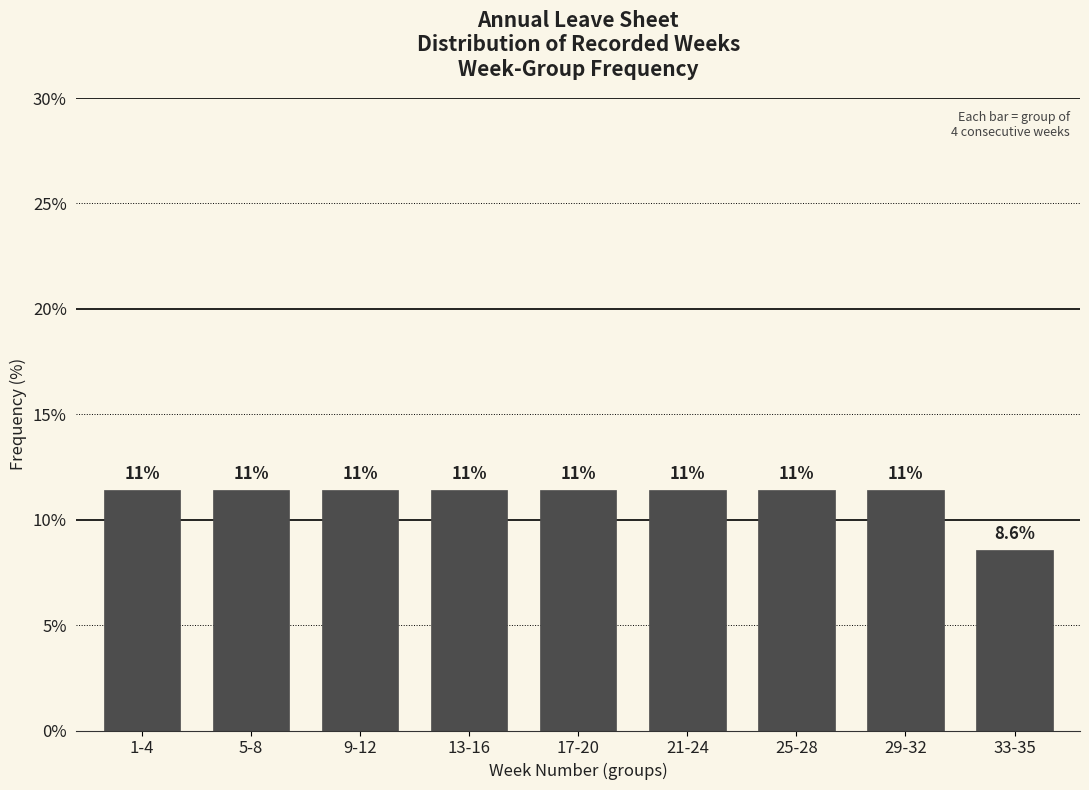

Does the chart contain any negative values?

No